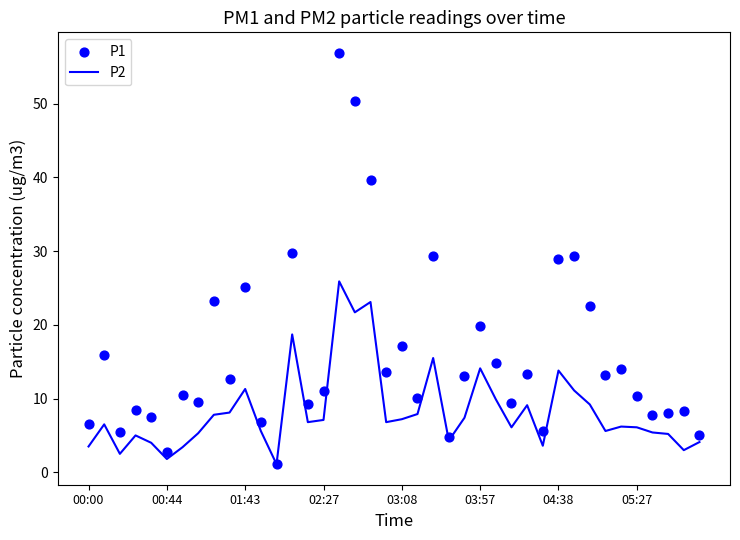

Which series has the largest Y range (max minus min)?

P1